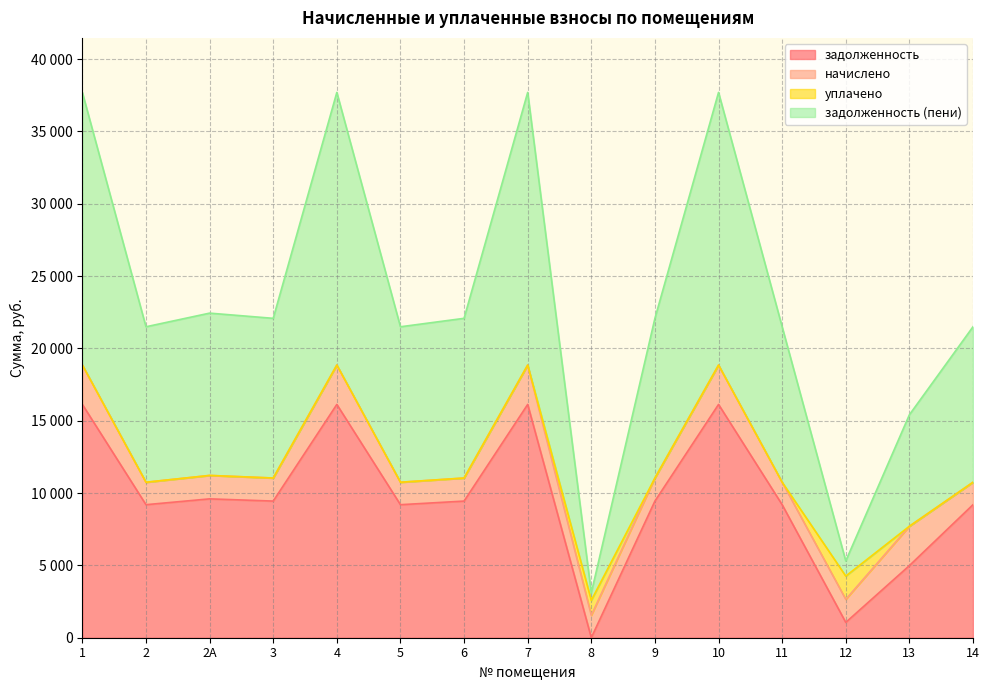

What position from the left is 2А?

3